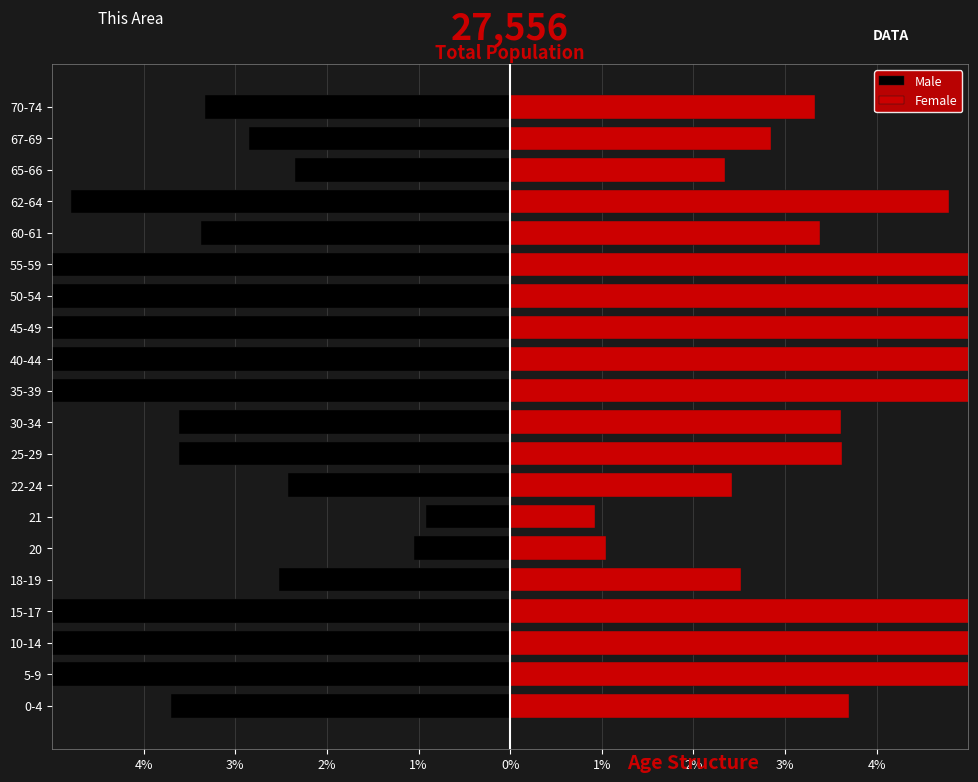

What is the highest value of the Female series?

9.6